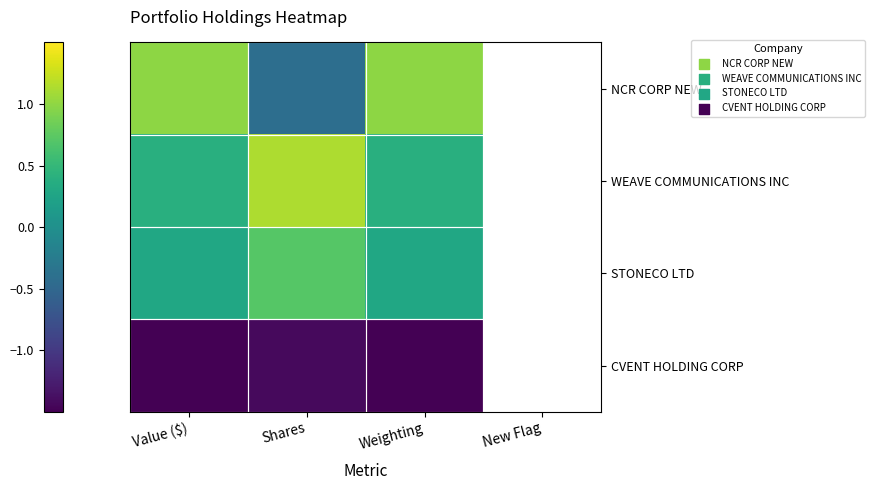

List the series in order of their overall mean, highest first.

NCR CORP NEW, WEAVE COMMUNICATIONS INC, STONECO LTD, CVENT HOLDING CORP